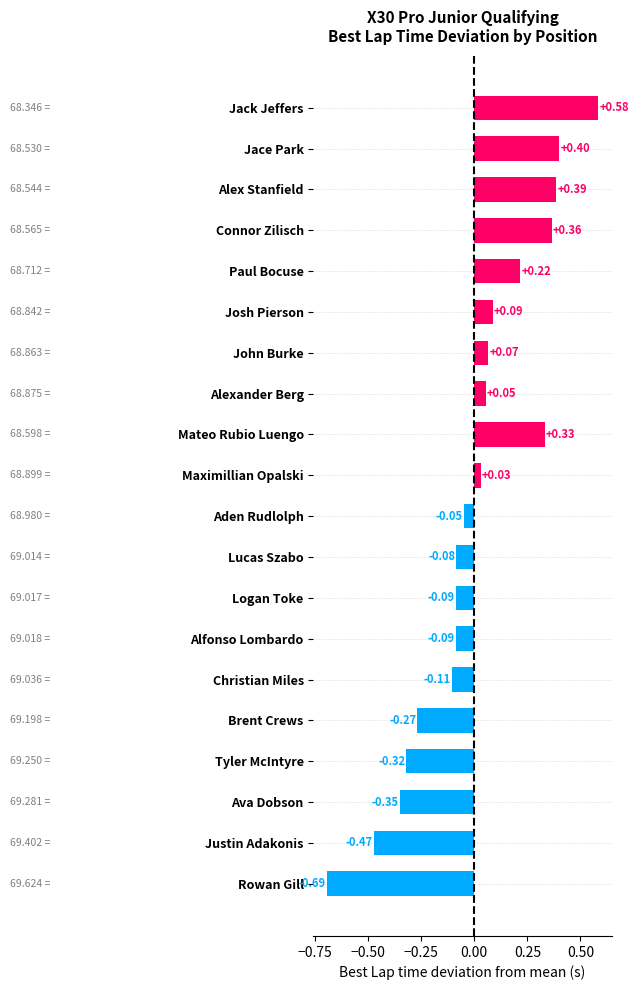

Which label corresponds to the smallest value in the chart?

Rowan Gill